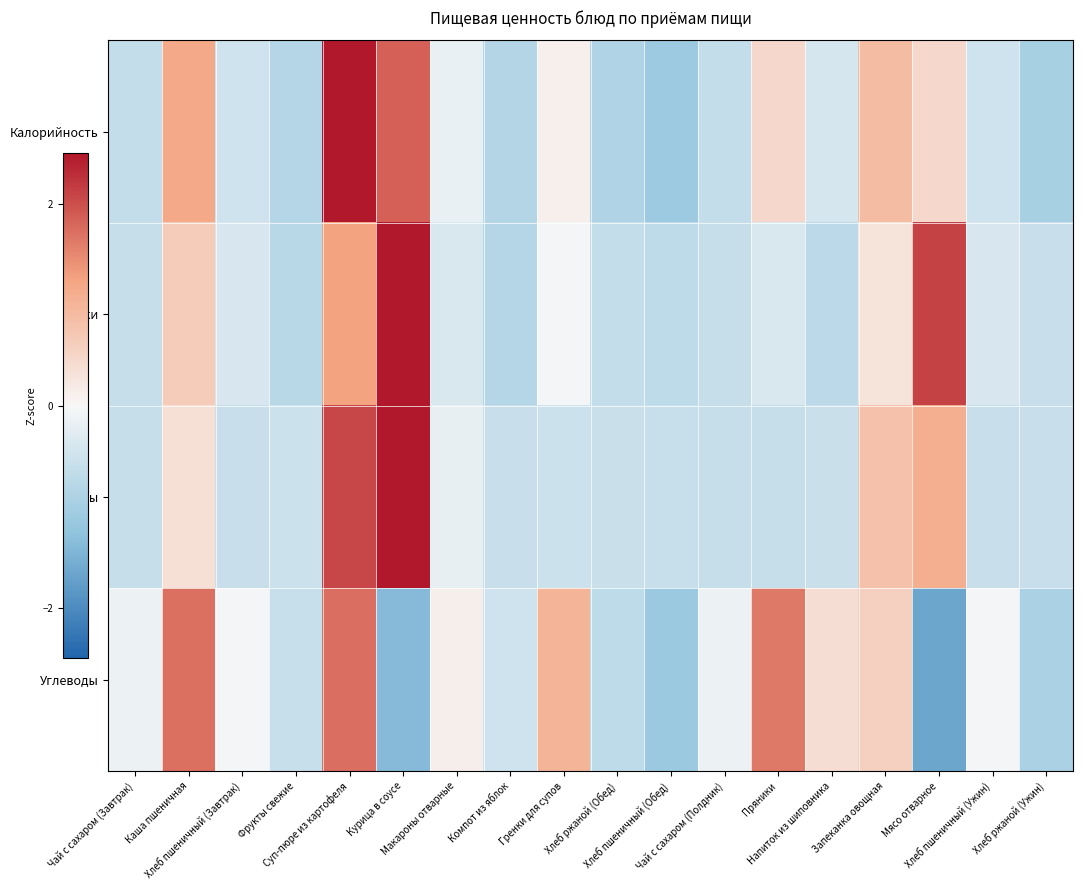

How many series are shown in this chart?

4